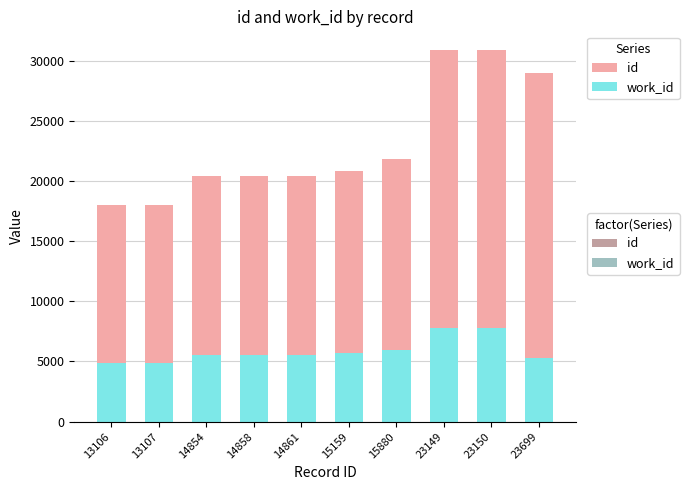

What are all the series names shown in the legend?

id, work_id